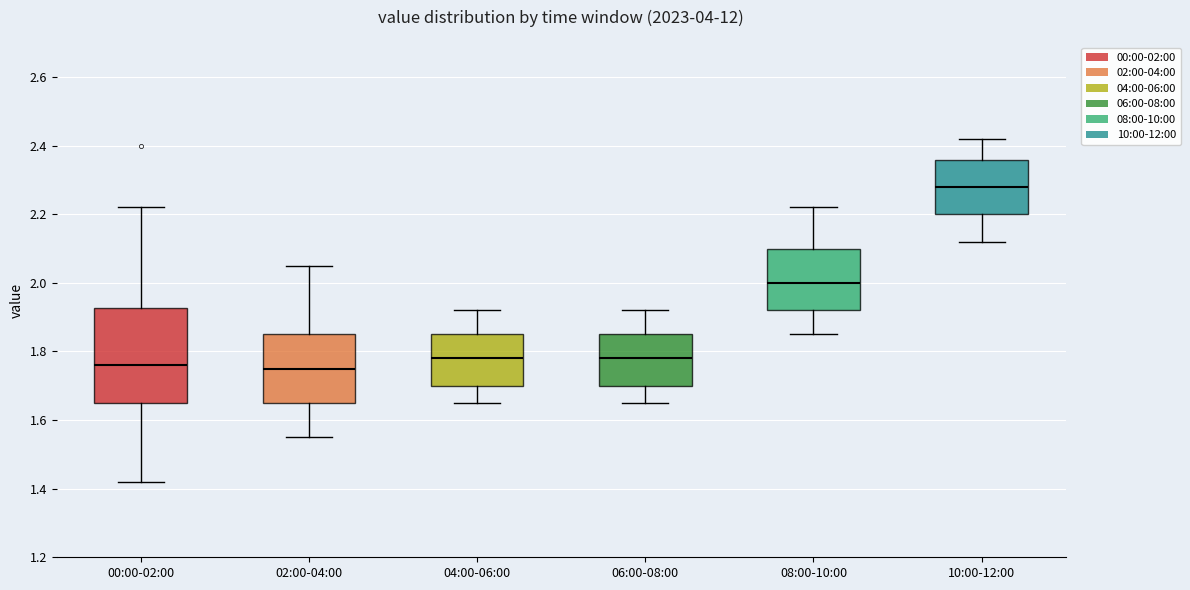

Comparing the boxes themselves (not the whiskers), which one is the tallest?

00:00-02:00